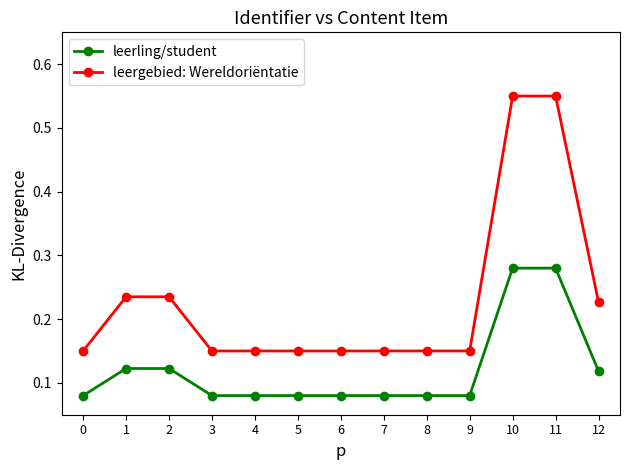

What is the sum of all leerling/student values?

1.6